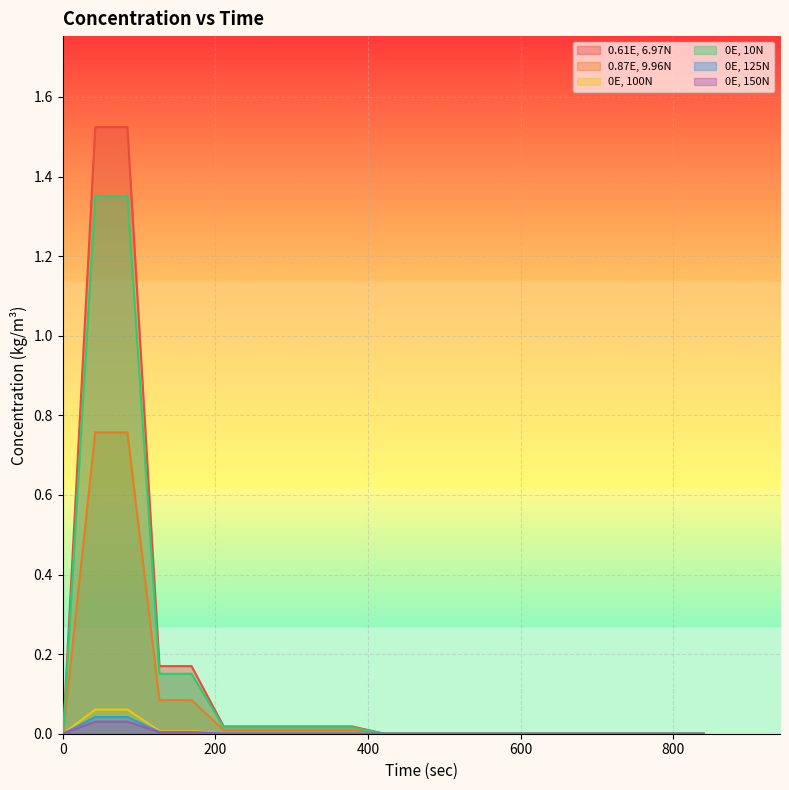

Reading left to right, extract all data points from this chart.

0.61E, 6.97N: 0.0	0.0	0.0	1.5	1.5	0.2	0.2	0.0	0.0	0.0	0.0	0.0	0.0	0.0	0.0	0.0	0.0	0.0	0.0	0.0
0.87E, 9.96N: 0.0	0.0	0.0	0.8	0.8	0.1	0.1	0.0	0.0	0.0	0.0	0.0	0.0	0.0	0.0	0.0	0.0	0.0	0.0	0.0
0E, 100N: 0.0	0.0	0.0	0.1	0.1	0.0	0.0	0.0	0.0	0.0	0.0	0.0	0.0	0.0	0.0	0.0	0.0	0.0	0.0	0.0
0E, 10N: 0.0	0.0	0.0	1.4	1.4	0.2	0.2	0.0	0.0	0.0	0.0	0.0	0.0	0.0	0.0	0.0	0.0	0.0	0.0	0.0
0E, 125N: 0.0	0.0	0.0	0.0	0.0	0.0	0.0	0.0	0.0	0.0	0.0	0.0	0.0	0.0	0.0	0.0	0.0	0.0	0.0	0.0
0E, 150N: 0.0	0.0	0.0	0.0	0.0	0.0	0.0	0.0	0.0	0.0	0.0	0.0	0.0	0.0	0.0	0.0	0.0	0.0	0.0	0.0